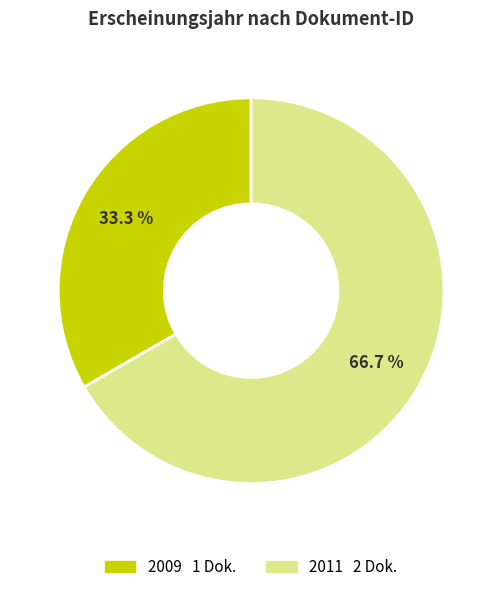

Is there a majority slice in this chart?

Yes